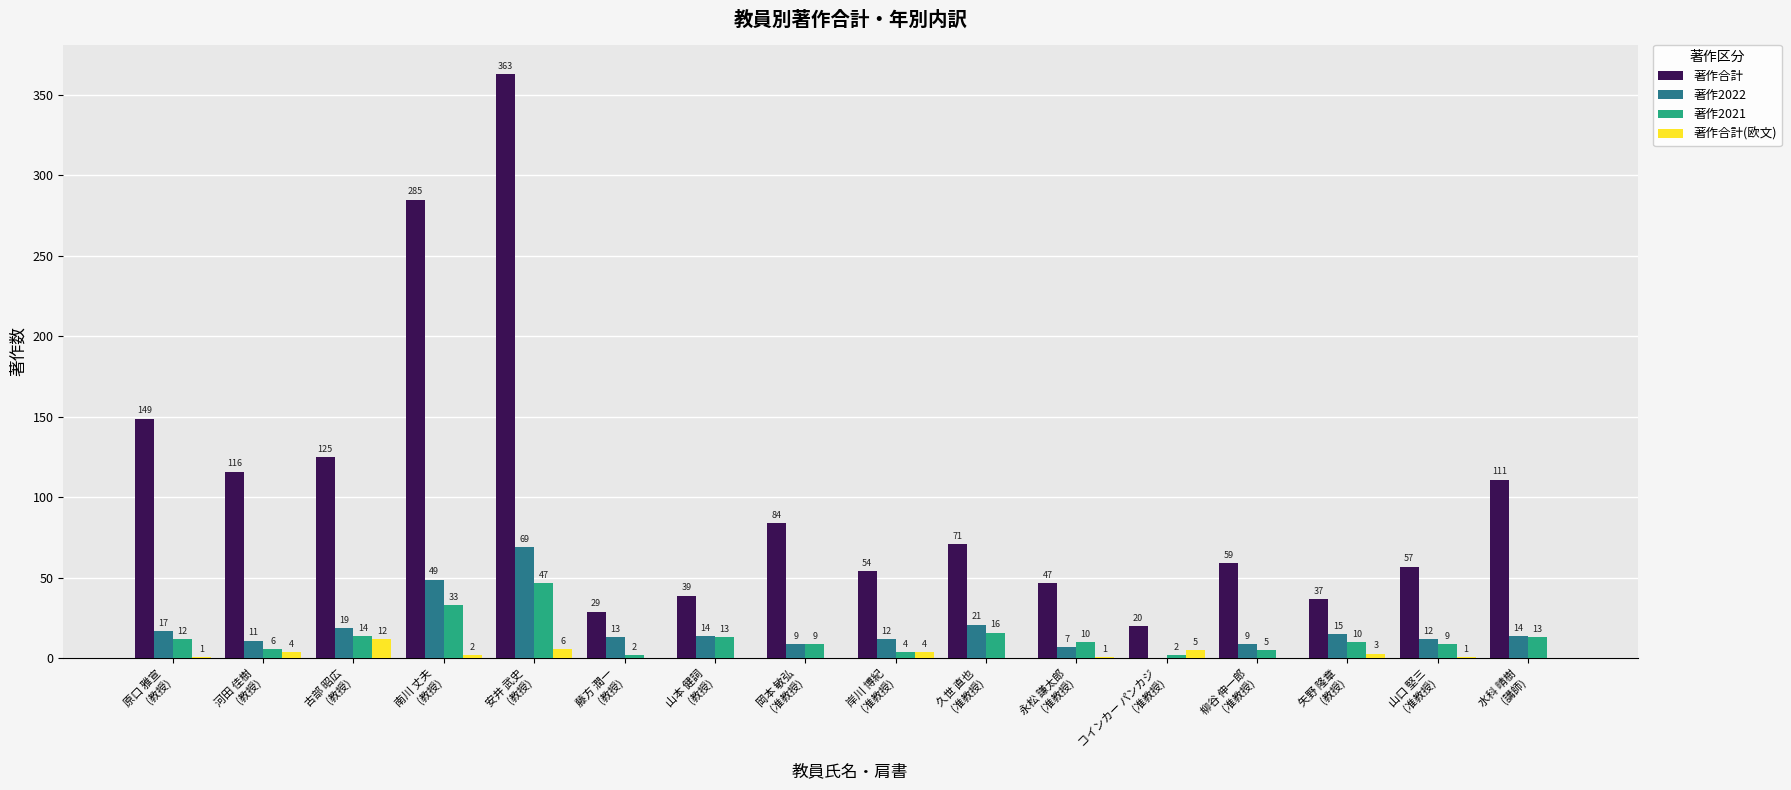

What value does the 著作2022 series have at 南川 丈夫
(教授)?

49